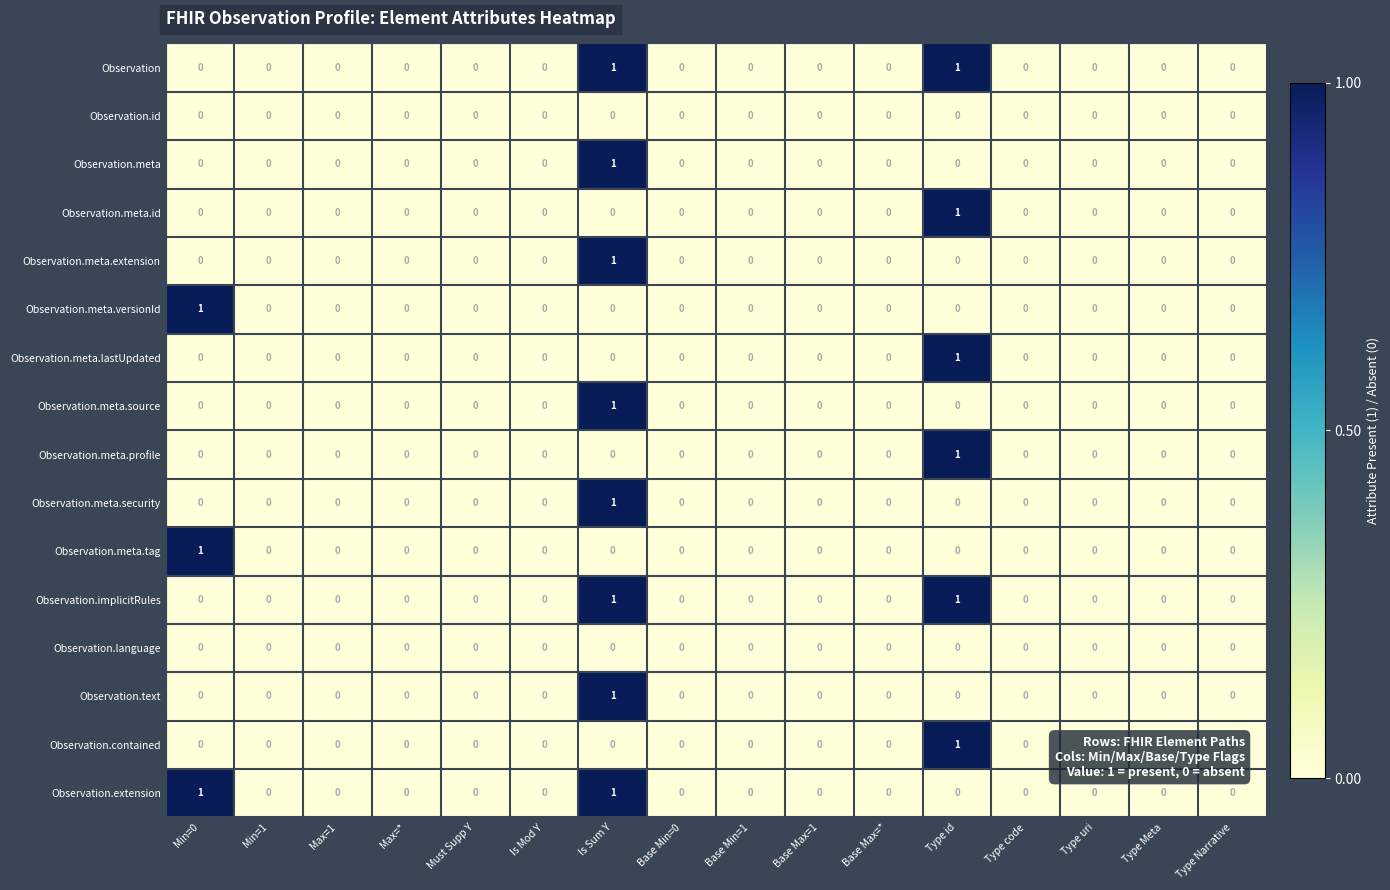

Which category has the highest value in the Observation.meta.id series?

Type id